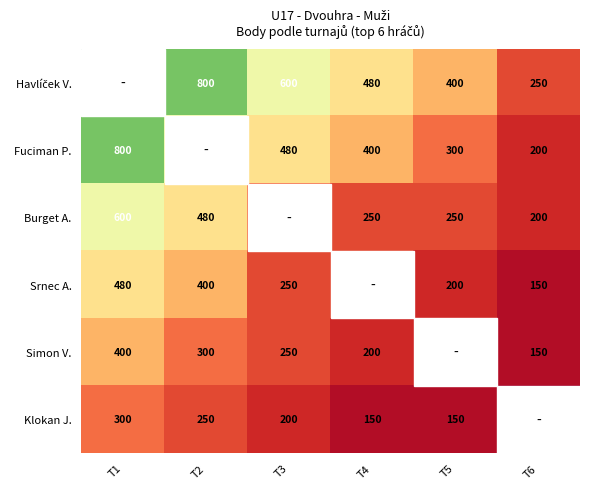

At how many categories does at least one series exceed 676?

2